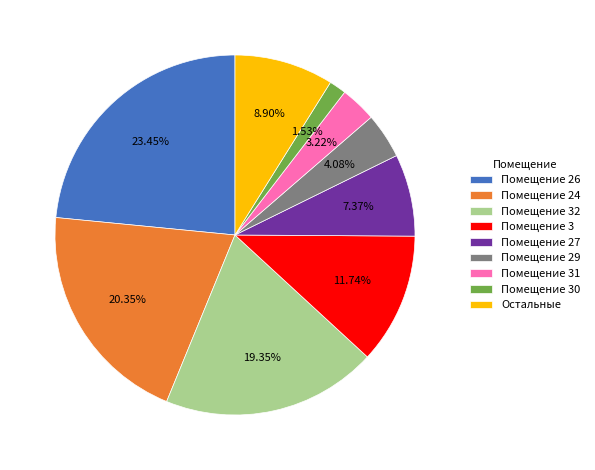

Combined, do Остальные and Помещение 26 account for over 50%?

No